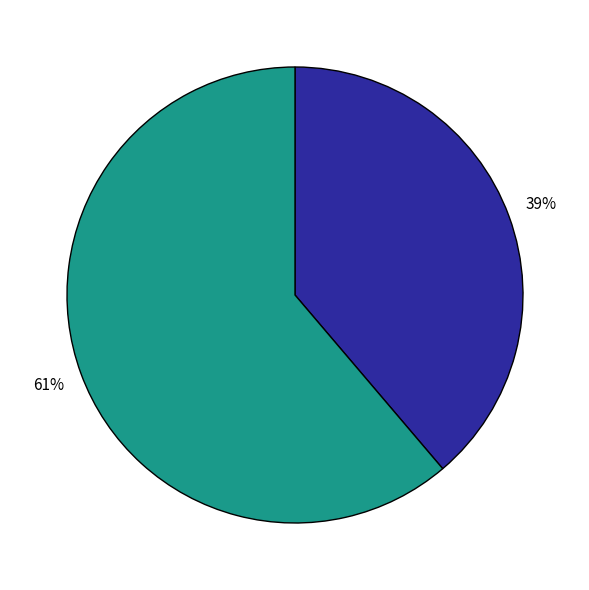

To the nearest percent, what is the average slice percentage?

50%